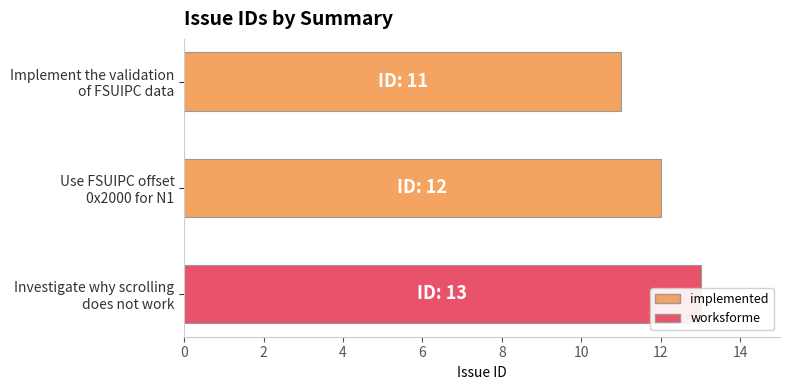

What is the smallest value displayed?

11